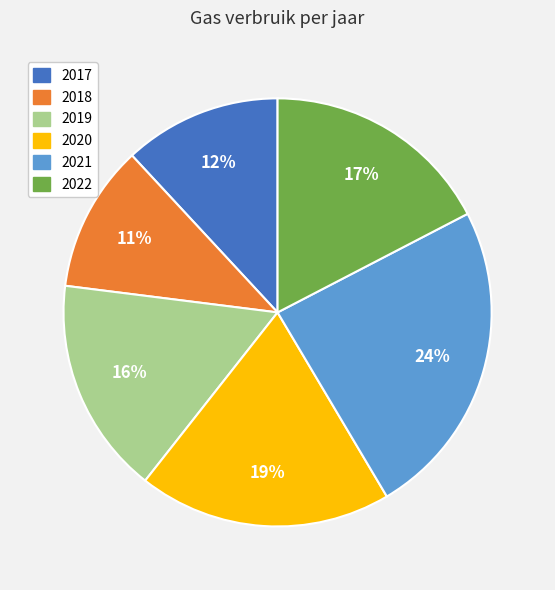

How many segments does this pie chart have?

6